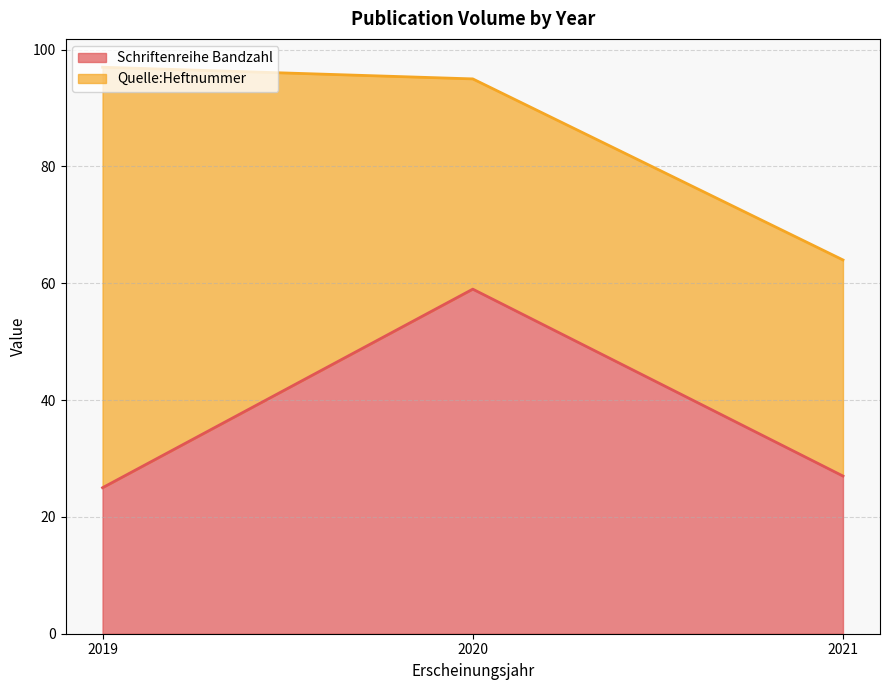

How many lines are shown in the chart?

2